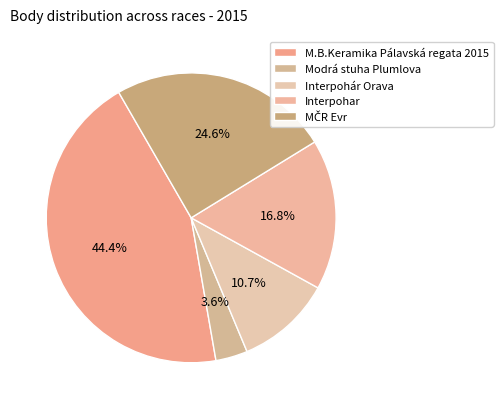

Which has a higher value, Interpohár Orava or MČR Evr?

MČR Evr